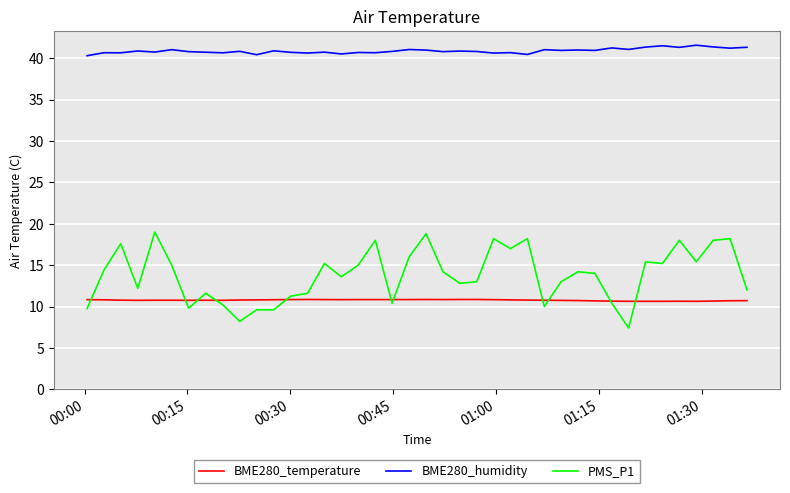

What is the highest value of the PMS_P1 series?

19.0